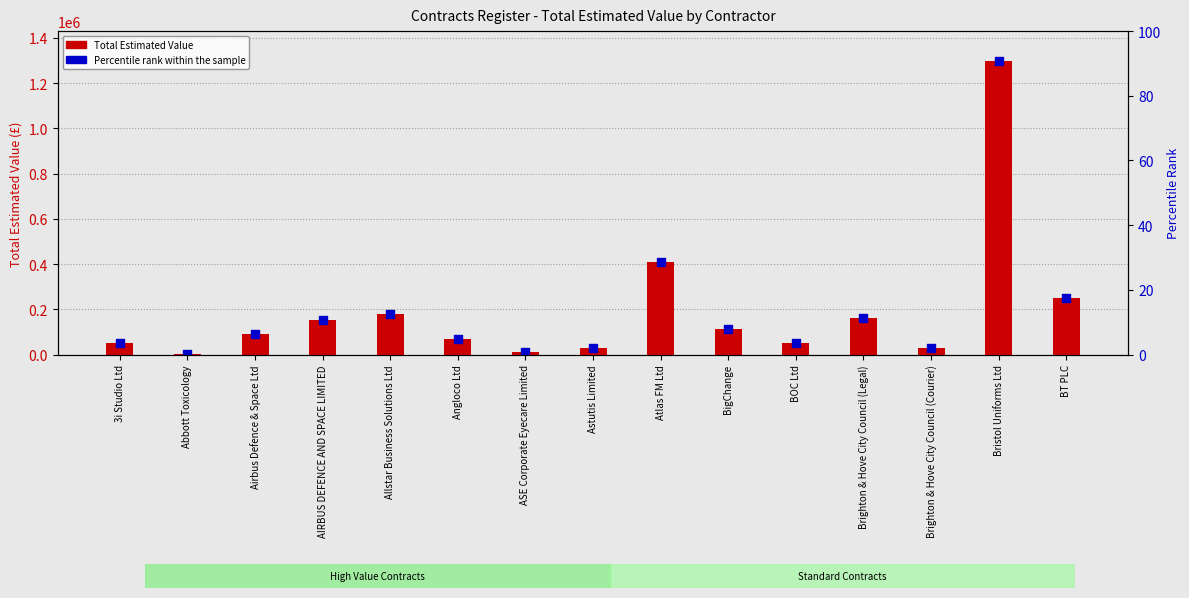

Which series reaches the minimum Y coordinate?

Total Estimated Value